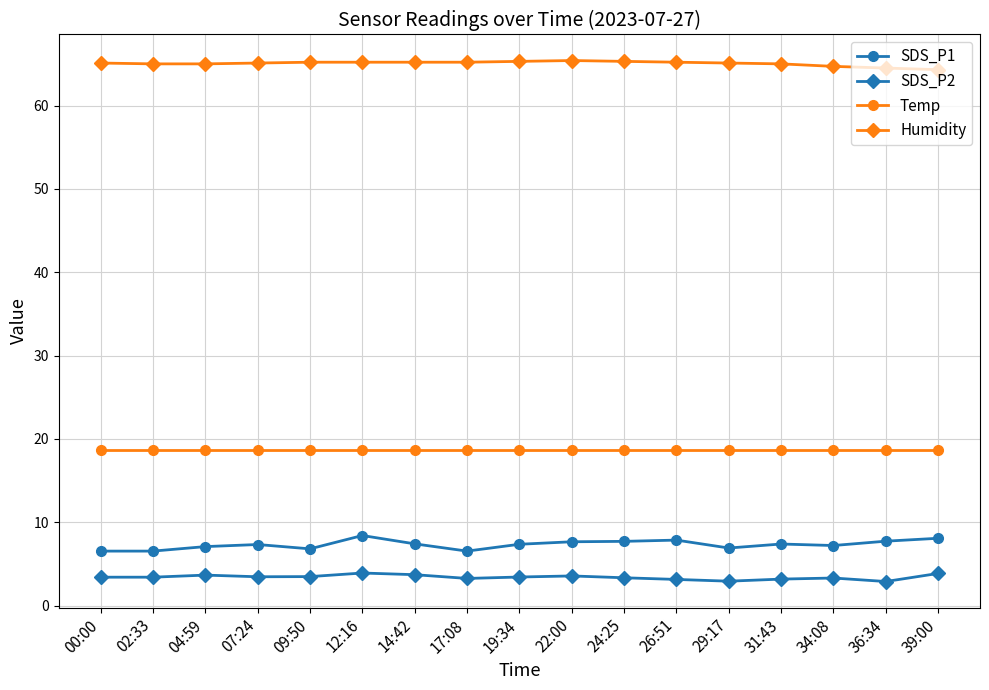

What is the total value across all series at 14:42?

95.0